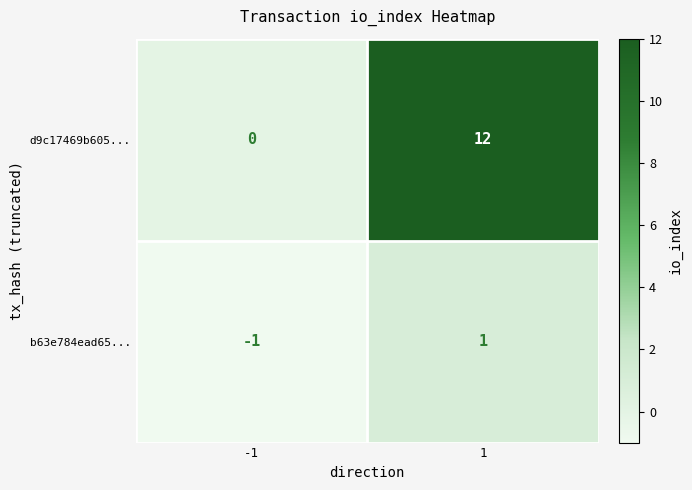

What is the spread (max minus min) of values at 1?

11